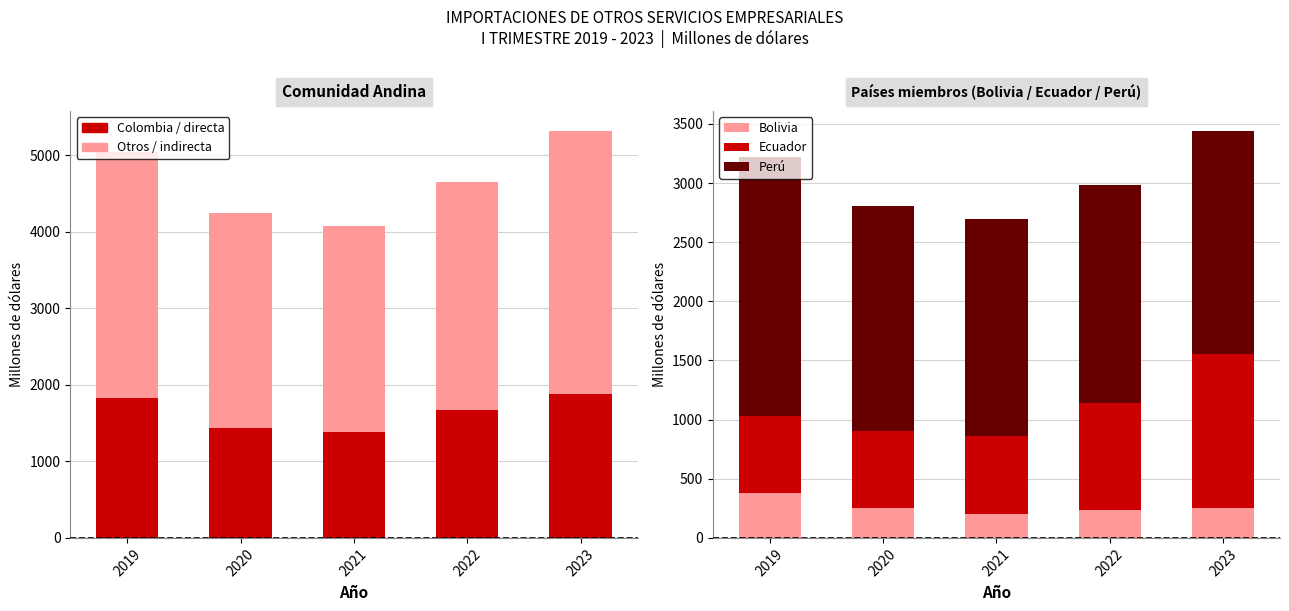

What is the maximum value shown in the chart?

3438.0